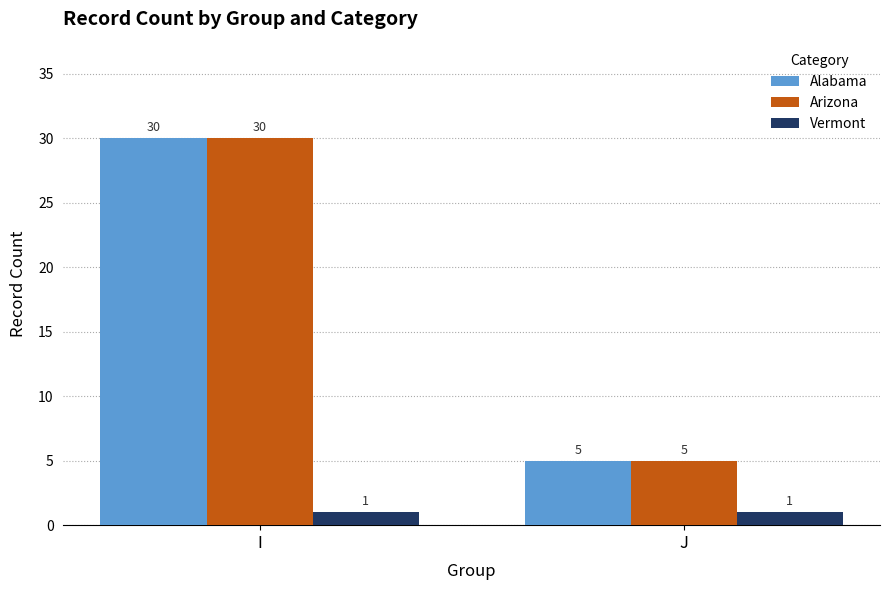

What is the spread (max minus min) of values at J?

4